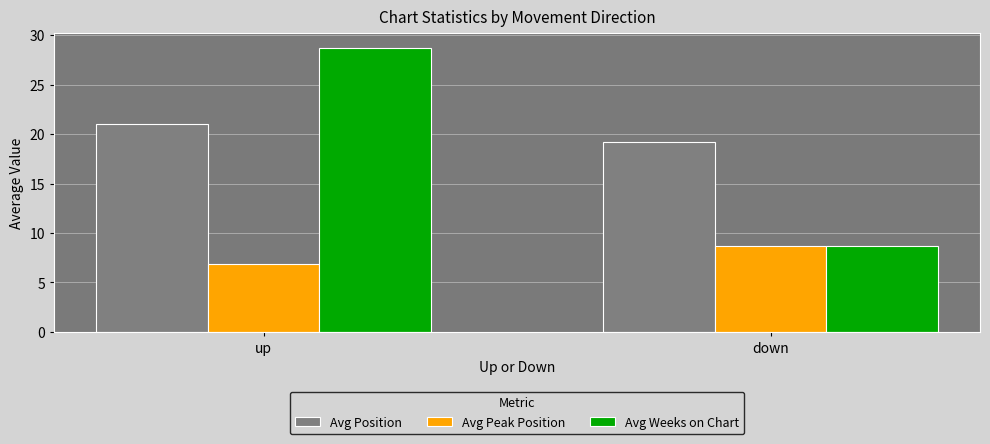

What is the sum of the Avg Peak Position values at up and down?

15.5